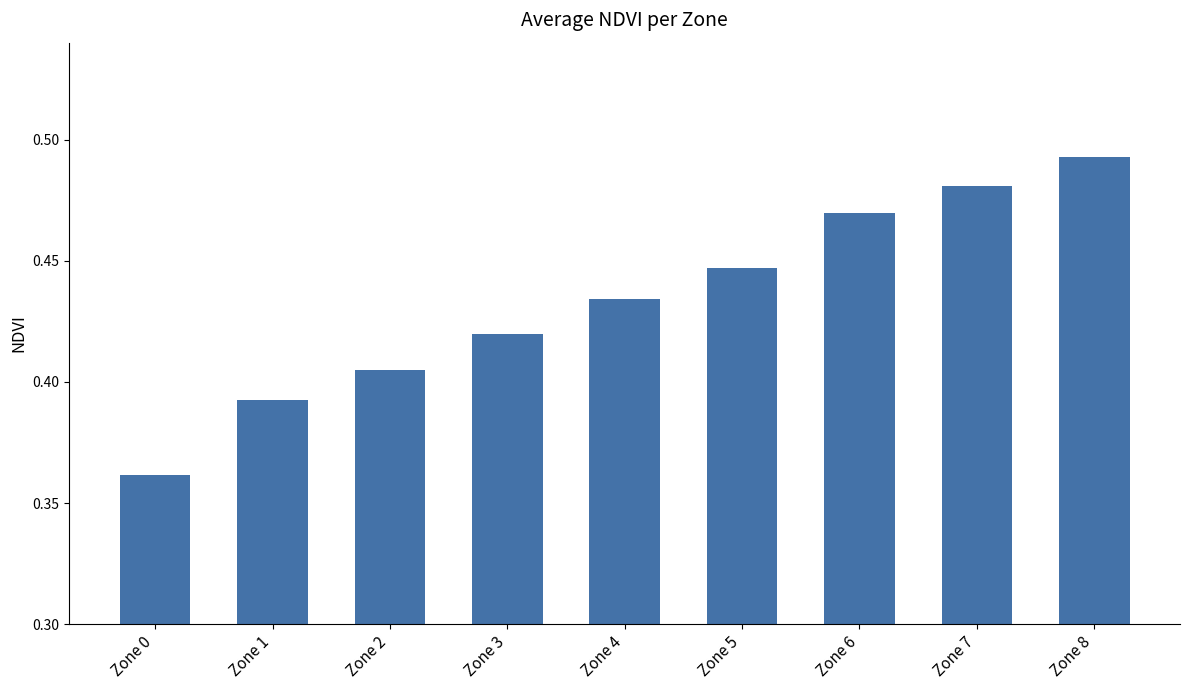

How many values are between 0 and 1?

9